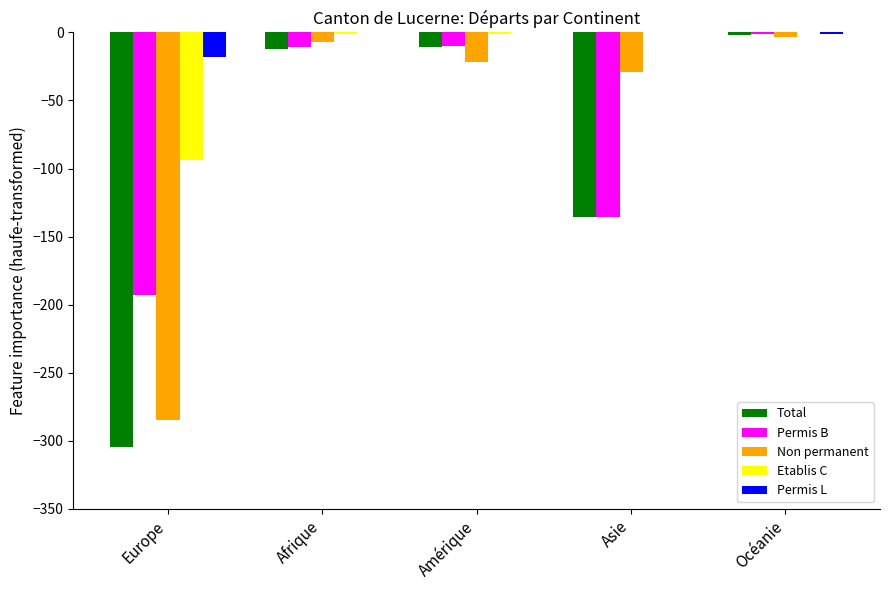

How many groups of bars are there?

5